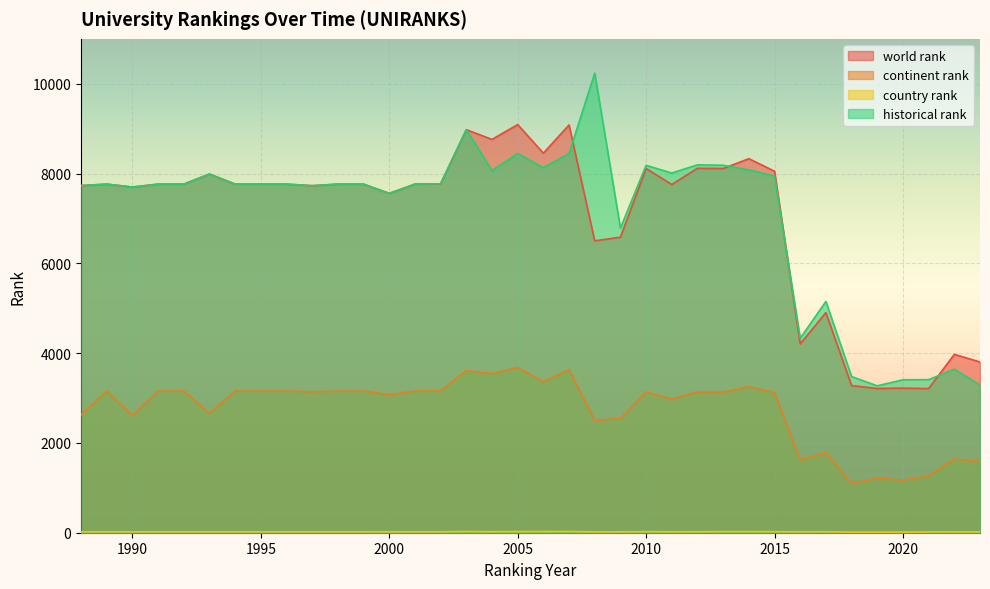

Reading right to left, extract all data points from this chart.

world rank: 3803.0	3973.0	3210.0	3220.0	3212.0	3277.0	4903.0	4205.0	8052.0	8331.0	8111.0	8117.0	7756.0	8111.0	6582.0	6501.0	9082.0	8453.0	9090.0	8760.0	8977.0	7772.0	7764.0	7558.0	7764.0	7764.0	7729.0	7764.0	7764.0	7764.0	7989.0	7764.0	7764.0	7699.0	7764.0	7732.0
continent rank: 1598.0	1639.0	1263.0	1168.0	1219.0	1095.0	1787.0	1618.0	3119.0	3253.0	3133.0	3135.0	2977.0	3134.0	2545.0	2500.0	3630.0	3363.0	3681.0	3544.0	3612.0	3159.0	3154.0	3075.0	3154.0	3154.0	3139.0	3154.0	3154.0	3154.0	2660.0	3154.0	3154.0	2611.0	3154.0	2624.0
country rank: 19.0	19.0	18.0	15.0	13.0	14.0	22.0	20.0	24.0	25.0	25.0	22.0	22.0	24.0	20.0	19.0	28.0	27.0	26.0	23.0	28.0	20.0	20.0	21.0	20.0	20.0	20.0	20.0	20.0	20.0	20.0	20.0	20.0	20.0	20.0	20.0
historical rank: 3291.3	3642.0	3409.7	3406.3	3272.0	3478.0	5150.0	4332.0	7945.5	8081.0	8185.0	8194.0	8011.0	8183.0	6786.5	10236.0	8446.5	8131.0	8446.5	8066.5	8977.0	7772.0	7764.0	7558.0	7764.0	7764.0	7729.0	7764.0	7764.0	7764.0	7989.0	7764.0	7764.0	7699.0	7764.0	7732.0